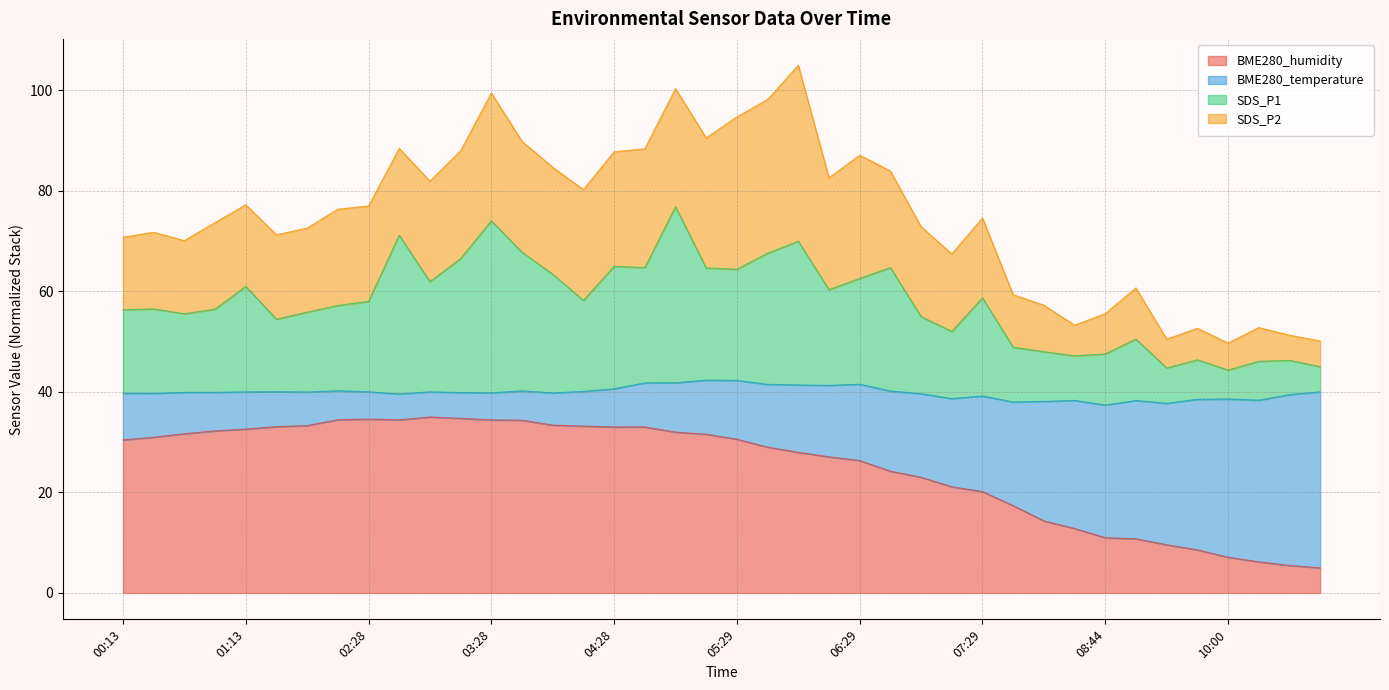

Which series has the widest spread of values?

SDS_P1